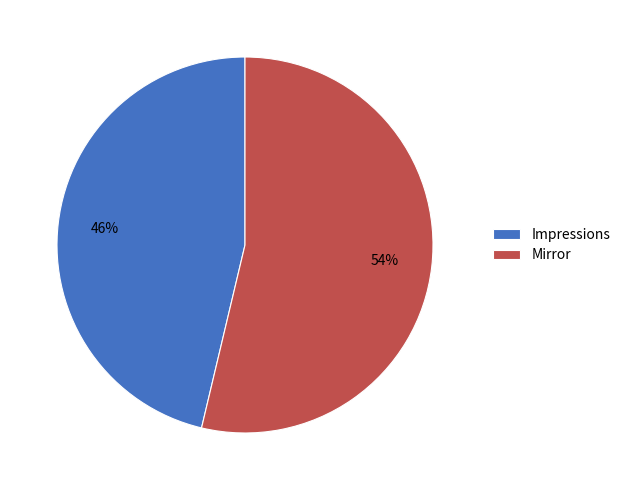

To the nearest percent, what is the combined percentage of Impressions and Mirror?

100%